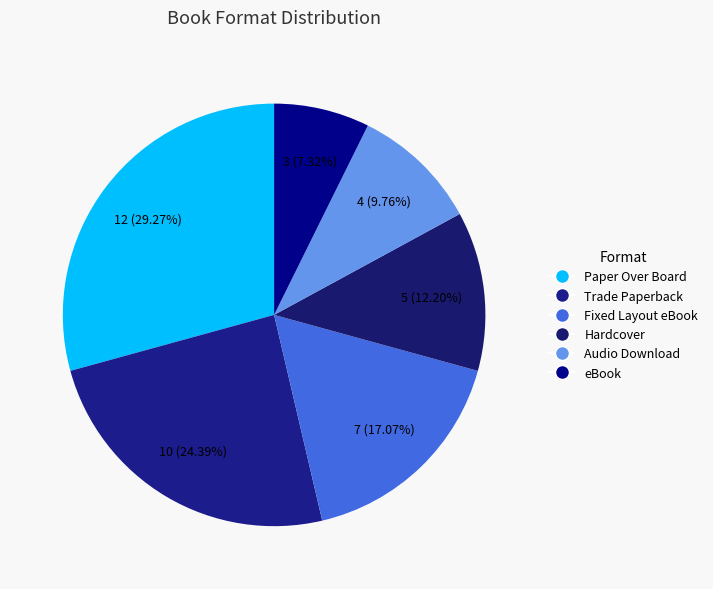

Which category has the biggest portion of the pie?

Paper Over Board